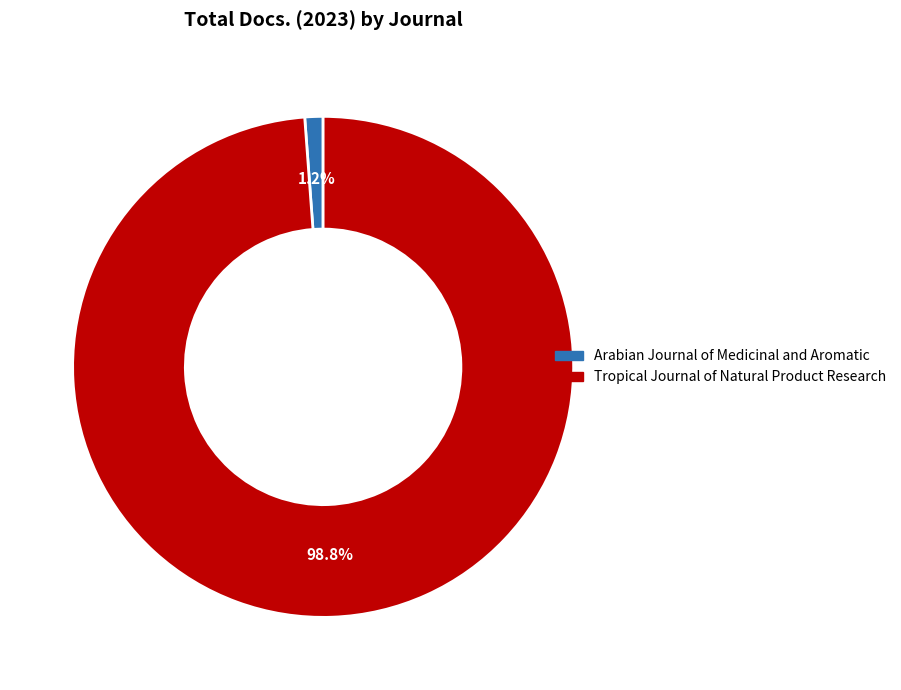

What percentage is NOT represented by Tropical Journal of Natural Product Research?

1.2%